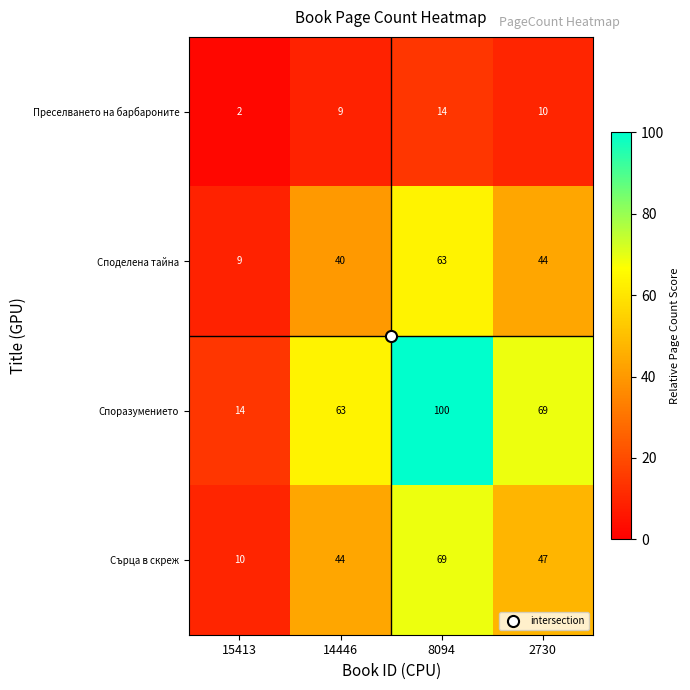

What is the difference between the highest and lowest values at 2730?

59